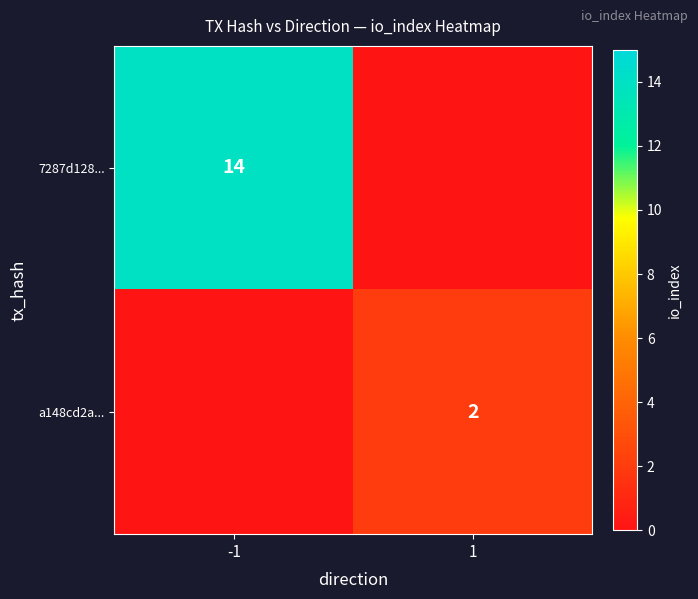

True or false: a148cd2a... has a value of 3 at 1.

False